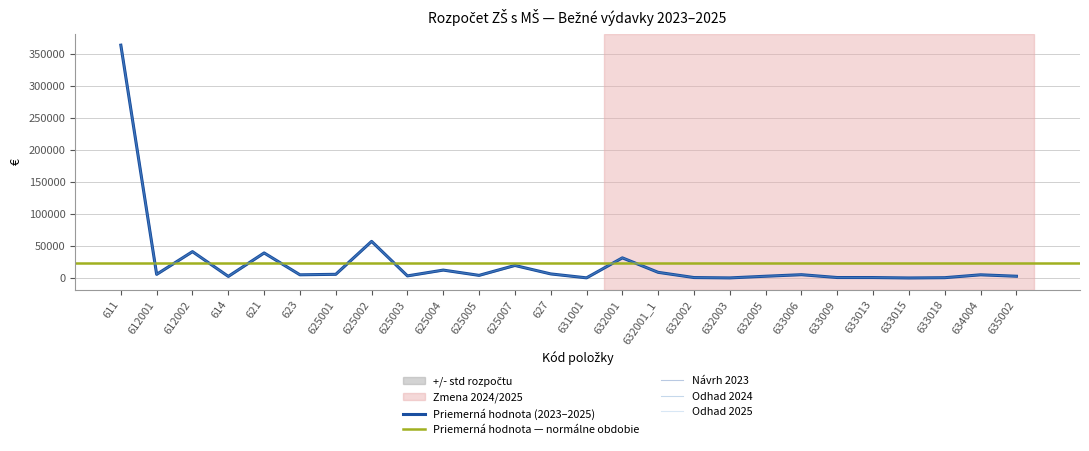

Which series has the widest spread of values?

Návrh 2023